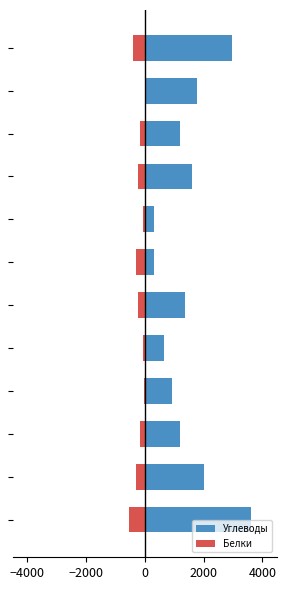

What is the lowest value of the Углеводы series?

320